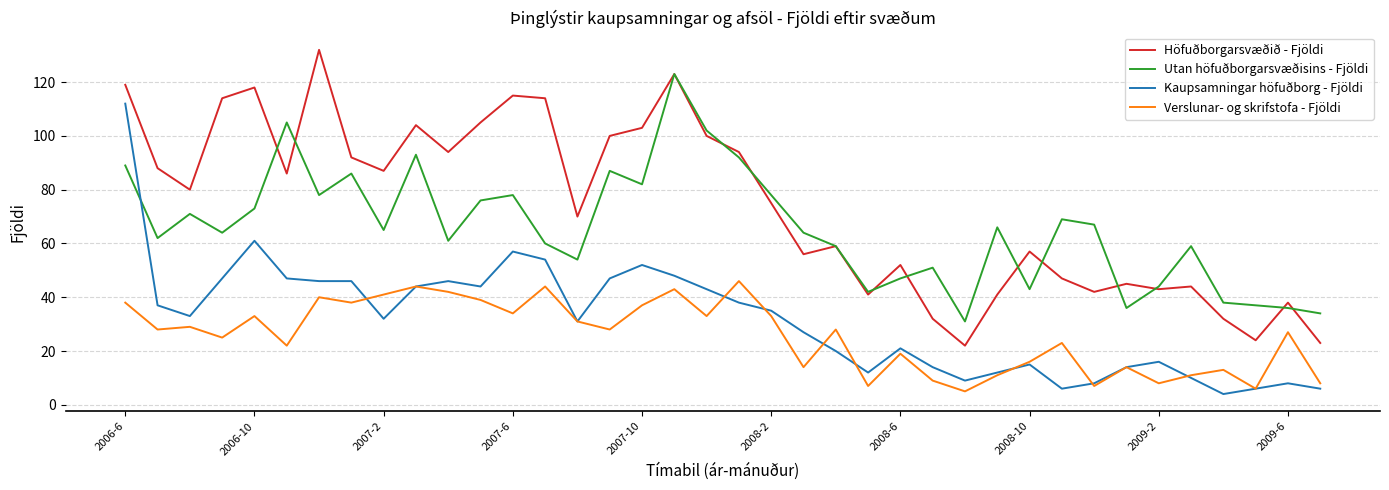

What is the maximum value for Höfuðborgarsvæðið - Fjöldi?

132